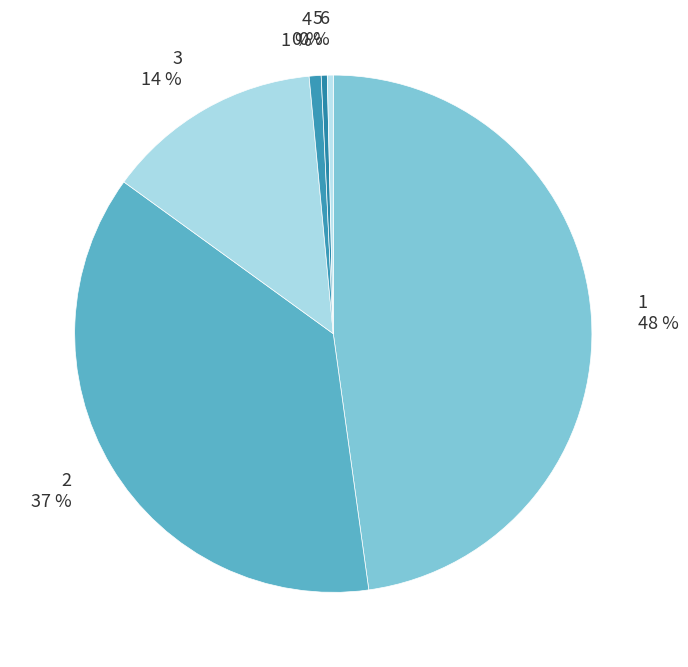

Is it true that 1 is 48% of the pie?

True